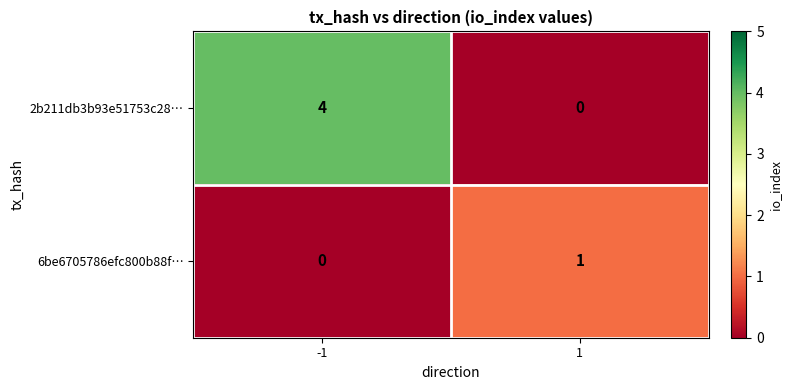

Between -1 and 1, which series saw the biggest shift?

2b211db3b93e51753c28…